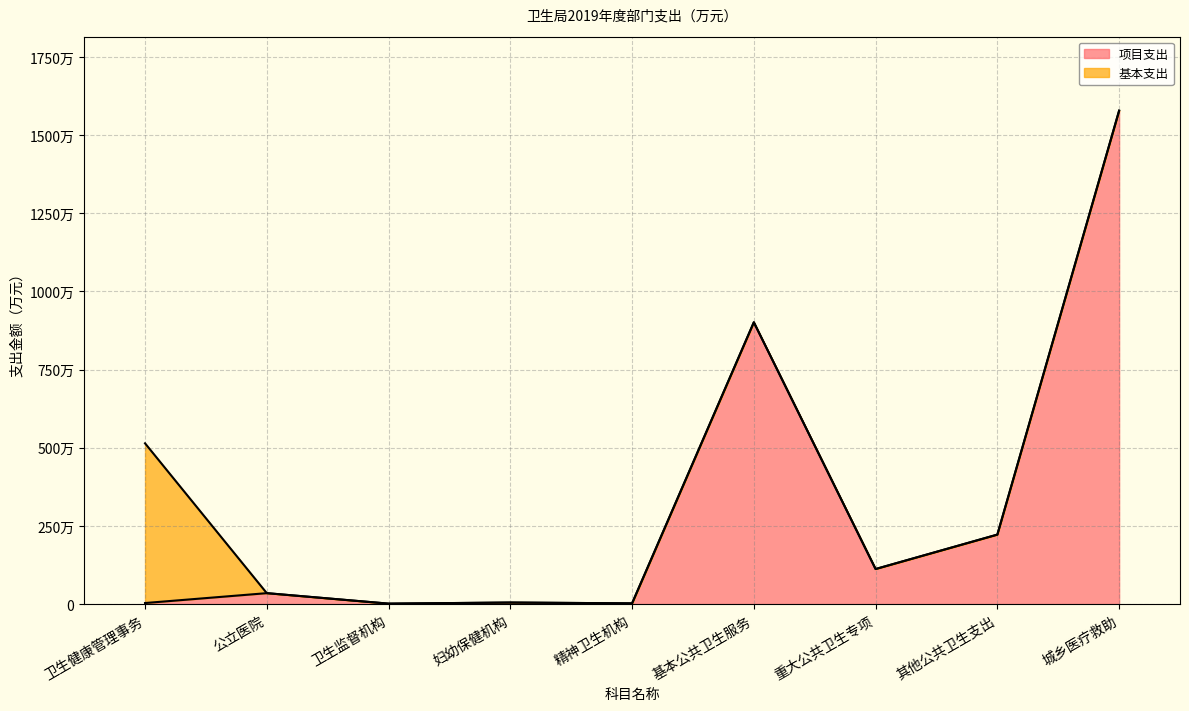

How many lines are shown in the chart?

1